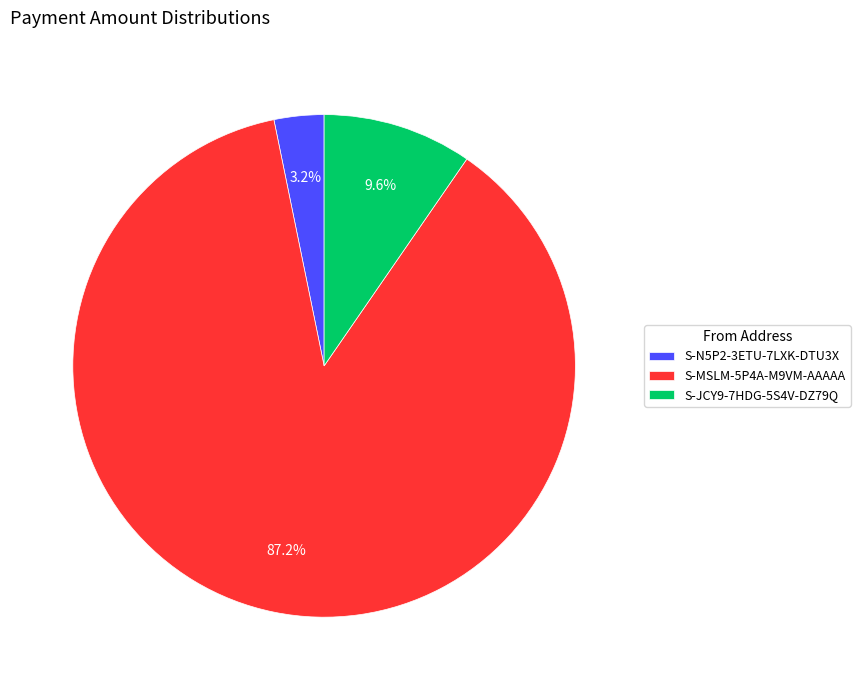

Do S-JCY9-7HDG-5S4V-DZ79Q and S-N5P2-3ETU-7LXK-DTU3X together represent more than half of the pie?

No